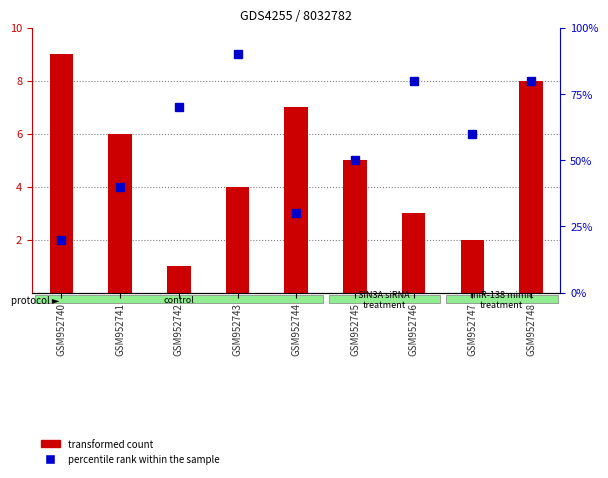

Reading left to right, what are all the values shown in this chart?

transformed count: 9	6	1	4	7	5	3	2	8
percentile rank within the sample: 2	4	7	9	3	5	8	6	8